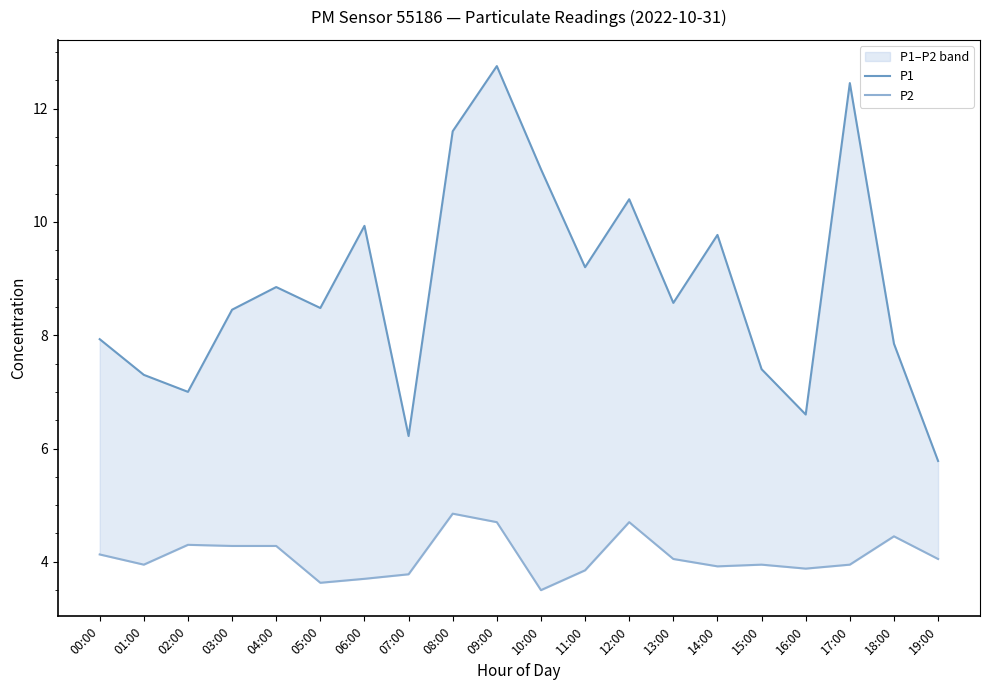

What is the difference between the highest and lowest values at 04:00?

4.6